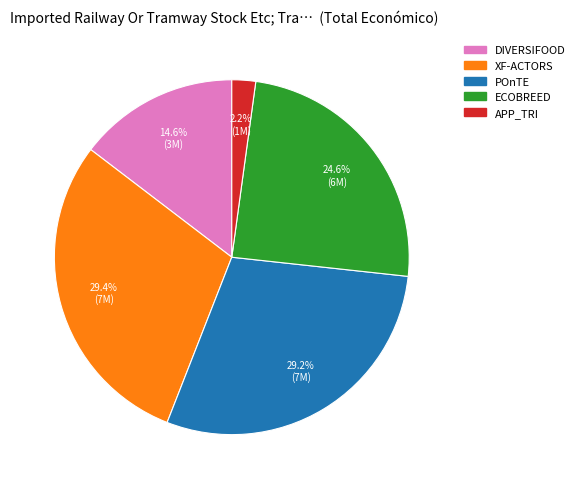

Is there any slice that represents more than half of the pie?

No